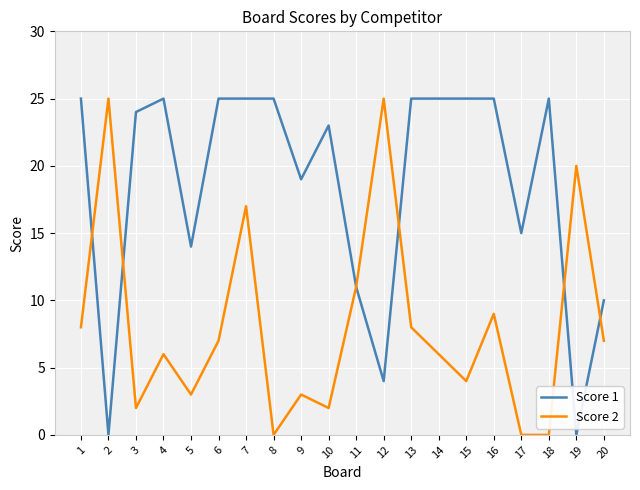

Reading right to left, extract all data points from this chart.

Score 1: 20=10	19=0	18=25	17=15	16=25	15=25	14=25	13=25	12=4	11=11	10=23	9=19	8=25	7=25	6=25	5=14	4=25	3=24	2=0	1=25
Score 2: 20=7	19=20	18=0	17=0	16=9	15=4	14=6	13=8	12=25	11=11	10=2	9=3	8=0	7=17	6=7	5=3	4=6	3=2	2=25	1=8